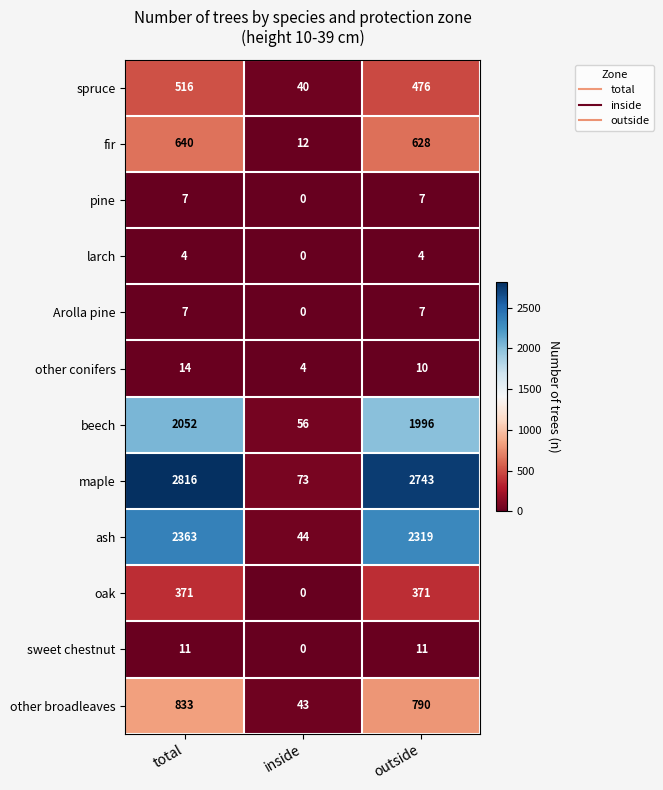

What is the average value of the spruce series?

344